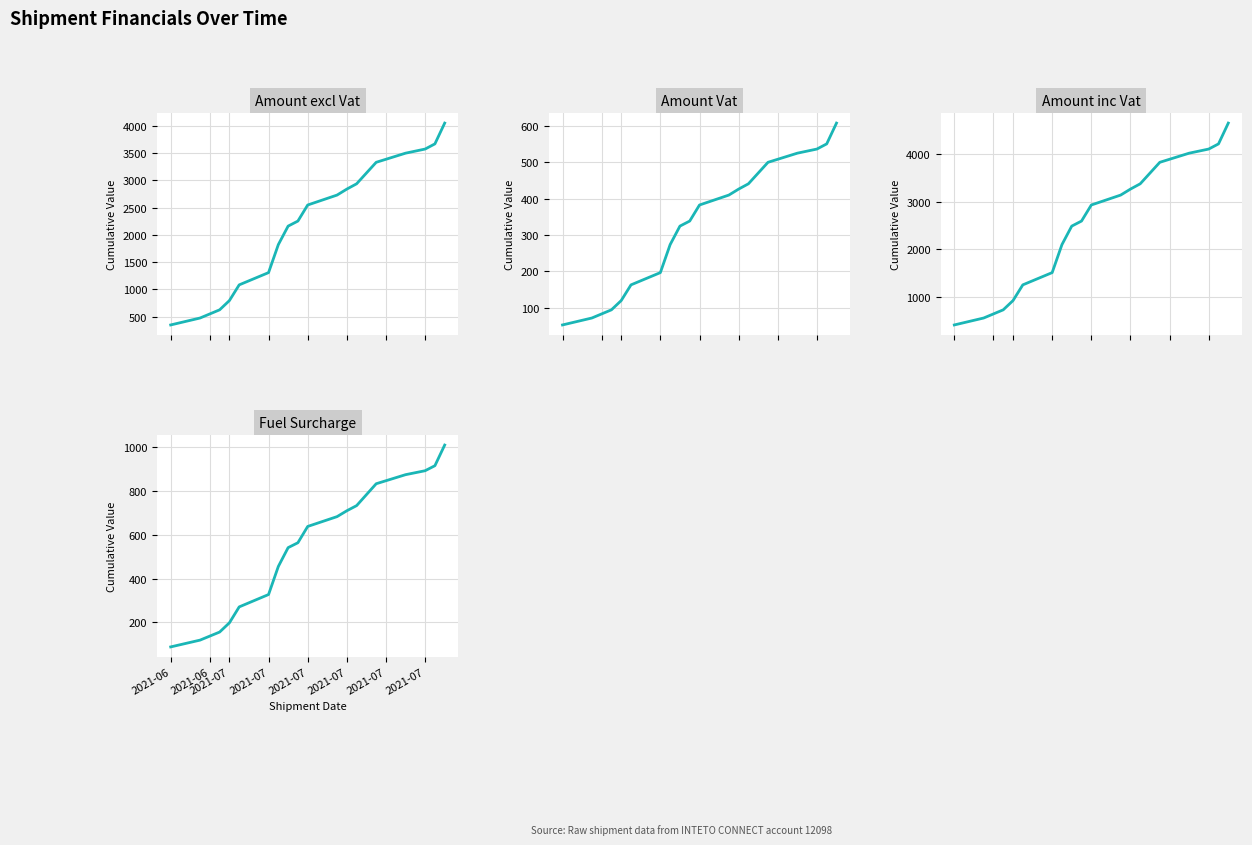

At which label does Amount inc Vat first exceed 2932?

9